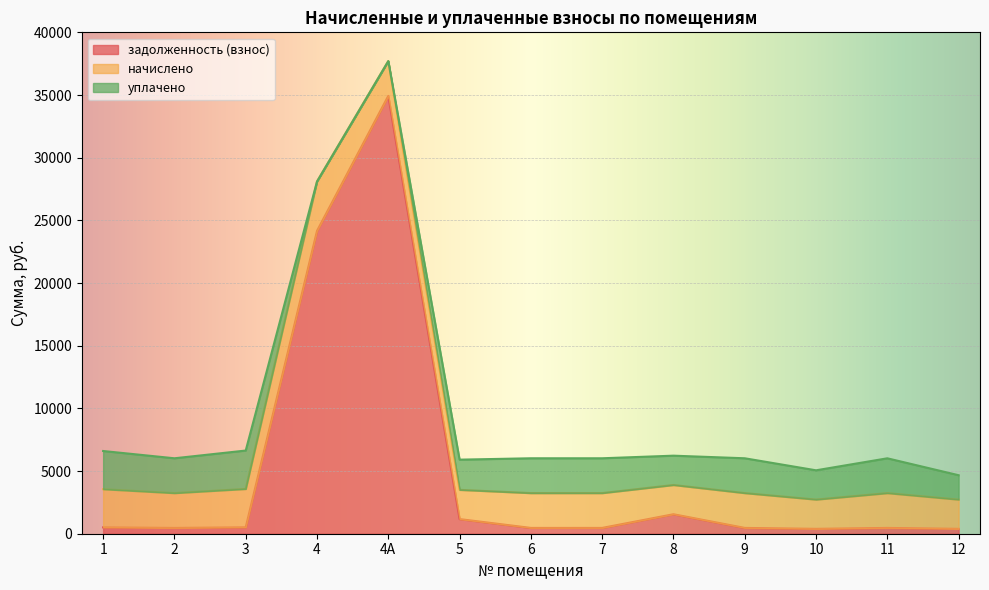

How many data points does each series have?

13